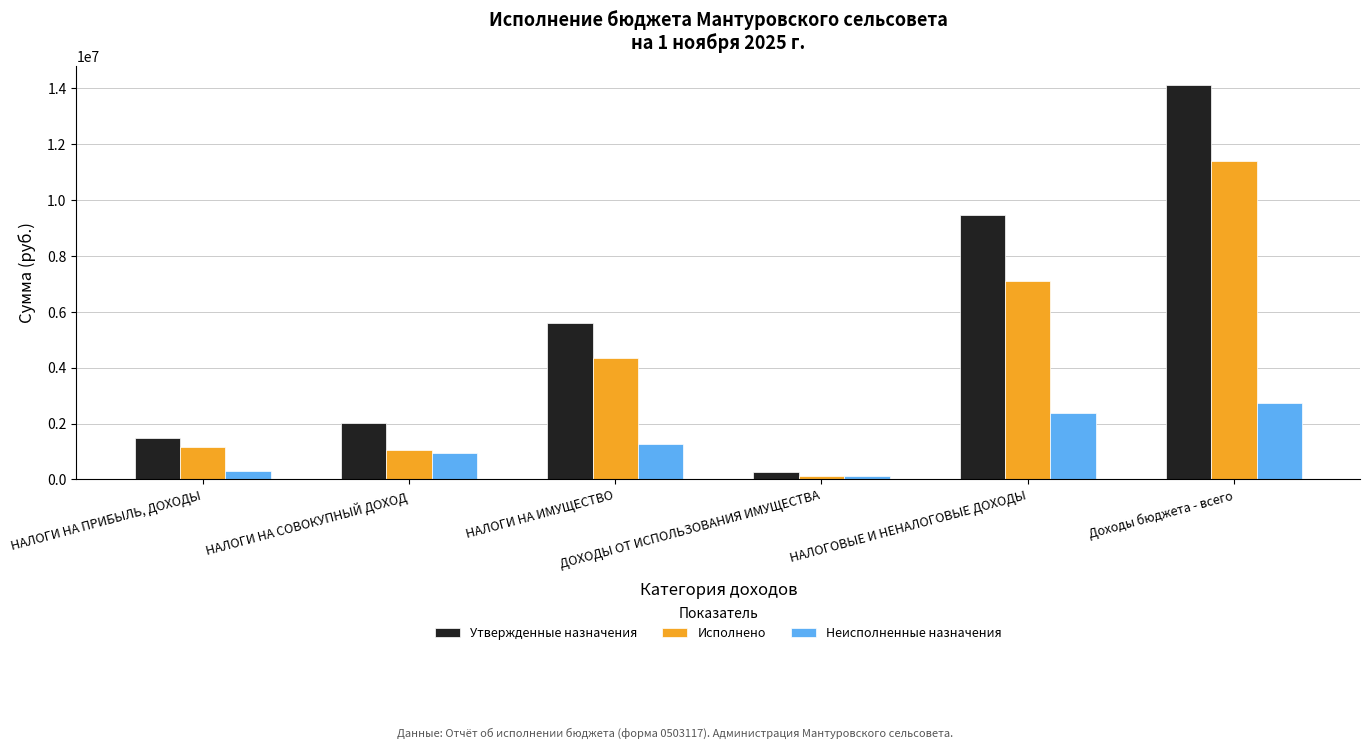

Which category has the highest value in the Исполнено series?

Доходы бюджета - всего